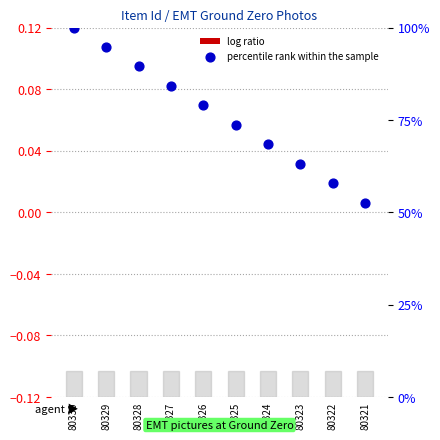

What is the total value across all series at 80325?

73.7